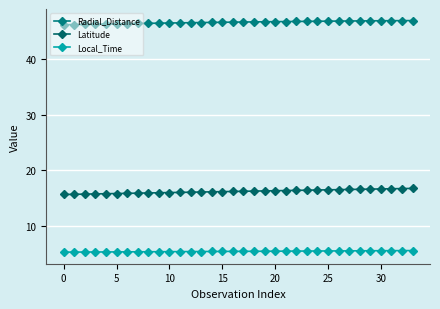

What is the label of the 13th point from the right?

21